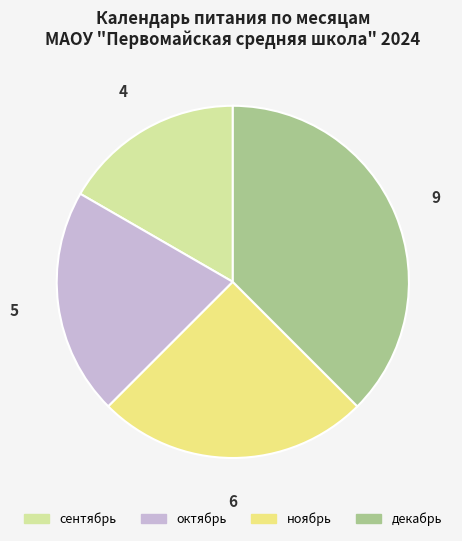

Is the sum of сентябрь and декабрь greater than half?

Yes